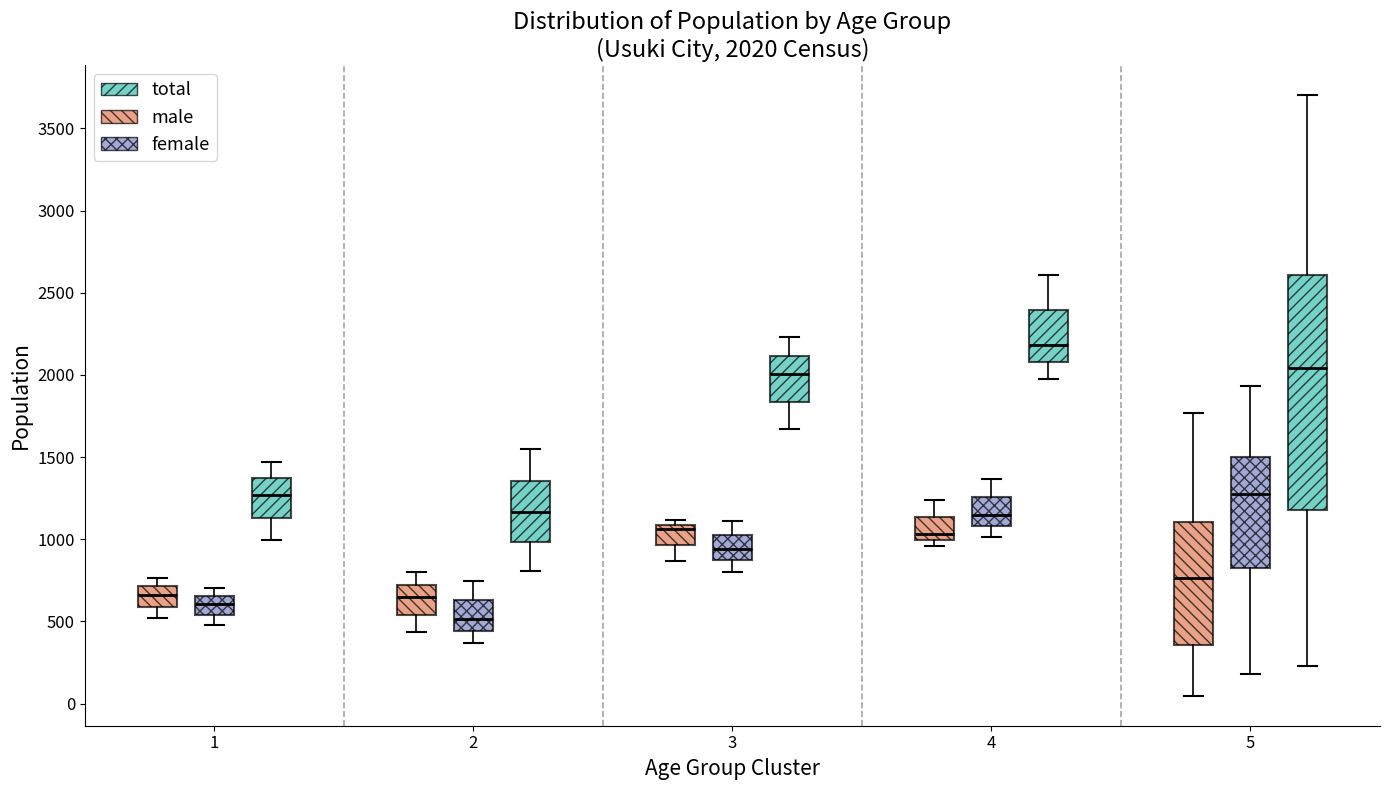

Which box has the lowest median line?

2 (female)